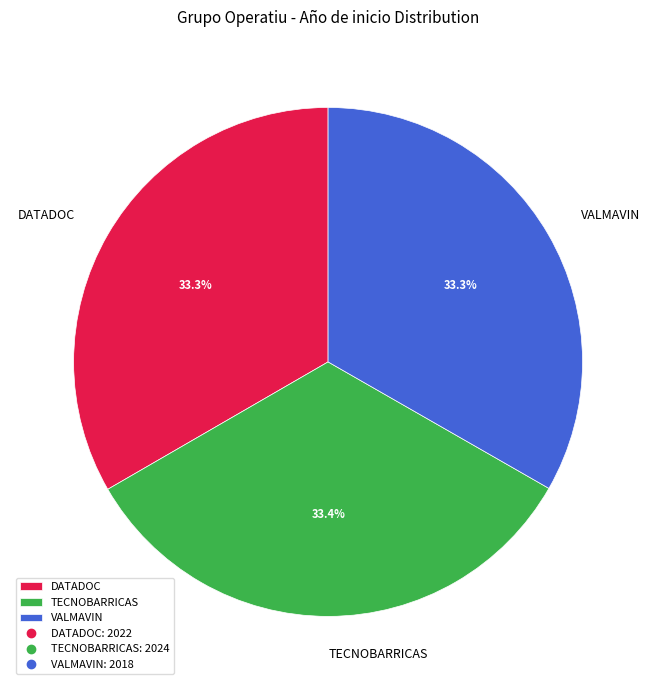

Approximately how many times larger is the value at TECNOBARRICAS compared to VALMAVIN?

1.0